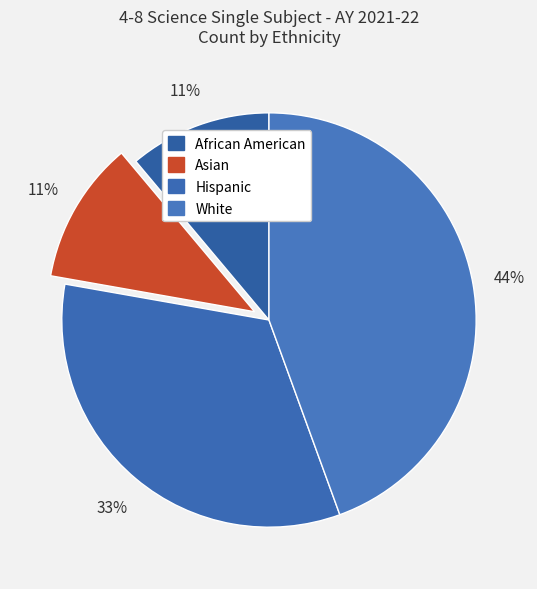

Count the number of slices in the pie.

4